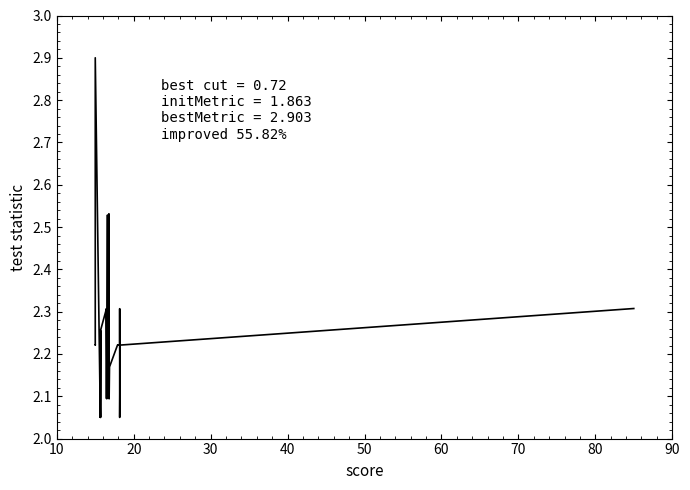

What is the greatest value displayed?

2.9